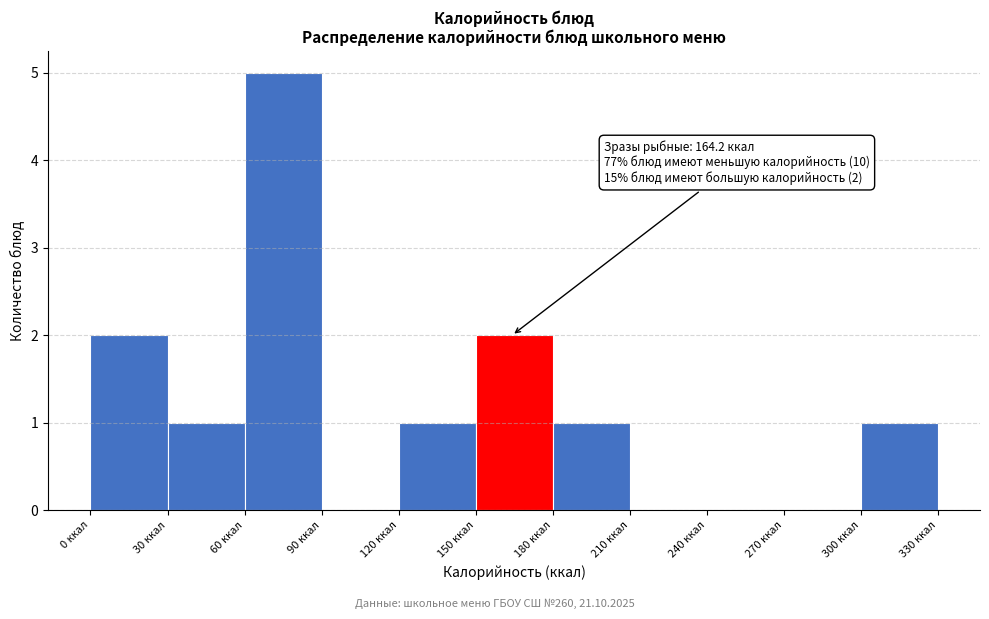

Which range on the x-axis has the tallest bar?

60 to 90